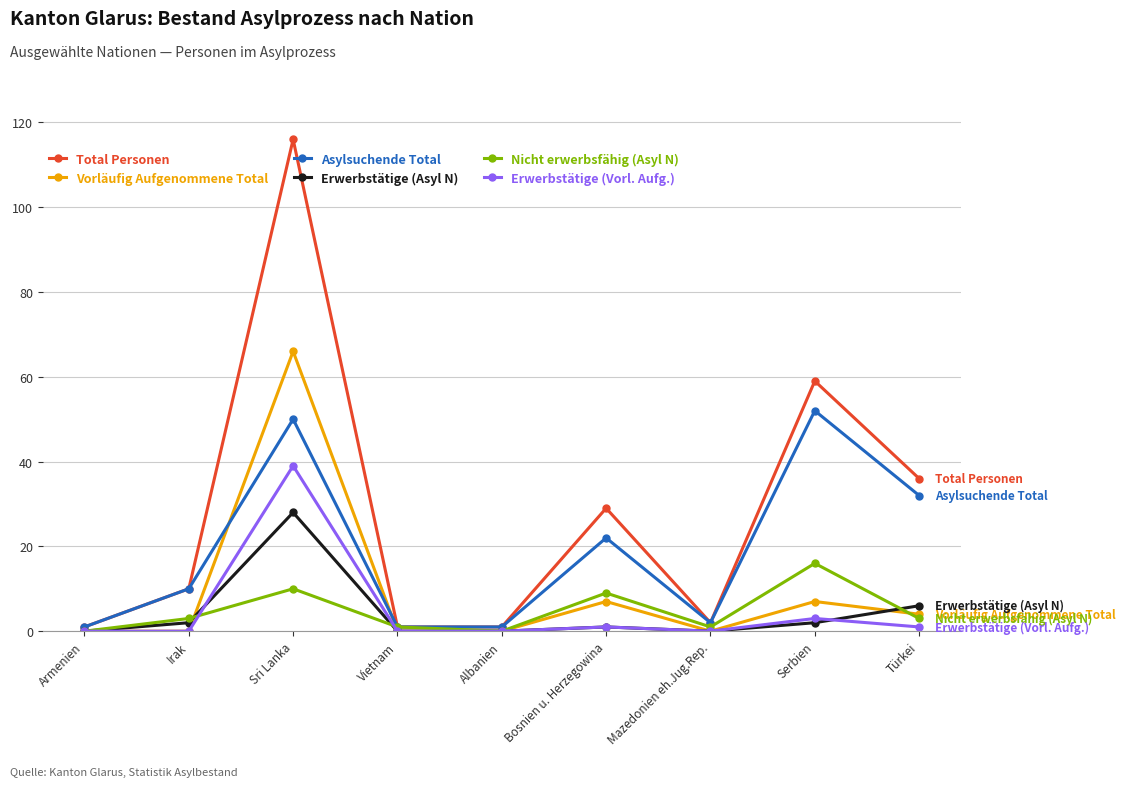

Which series changed the most between Albanien and Serbien?

Total Personen